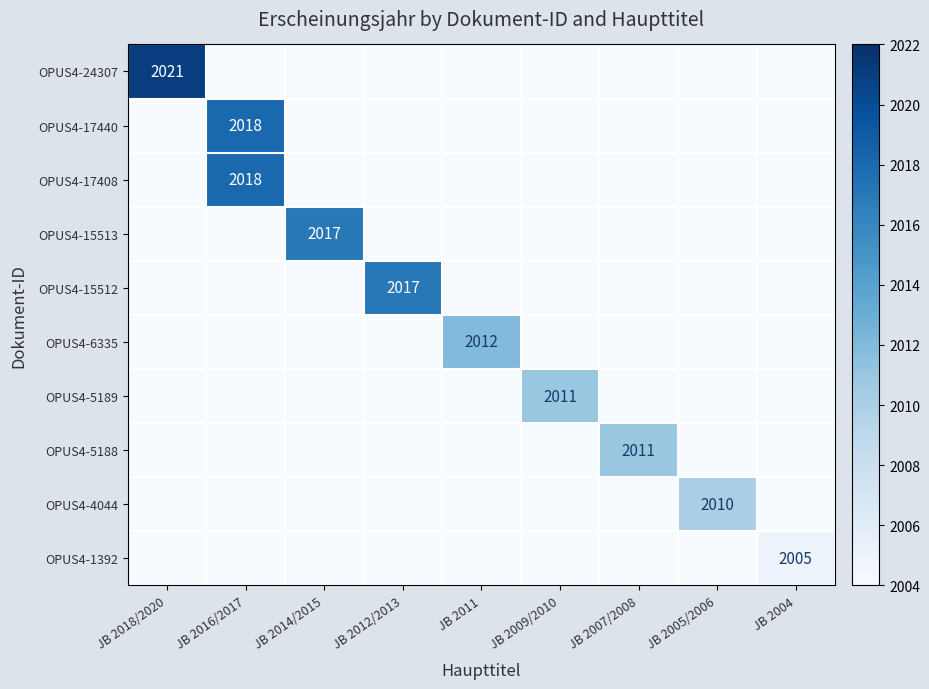

The value of OPUS4-15512 at JB 2012/2013 is 2017. True or false?

True